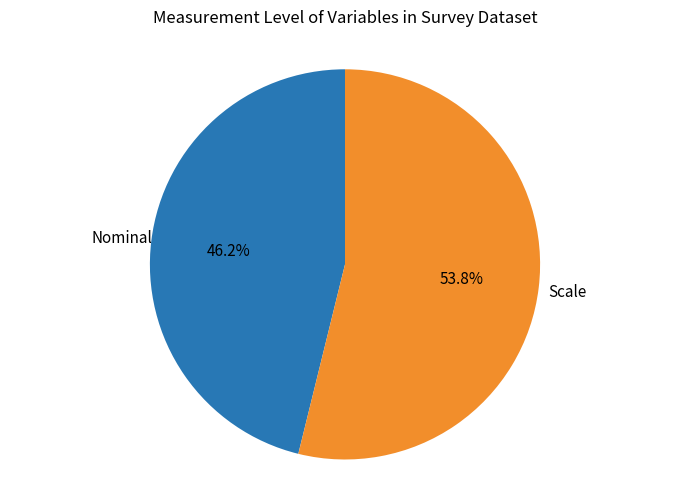

How many segments does this pie chart have?

2